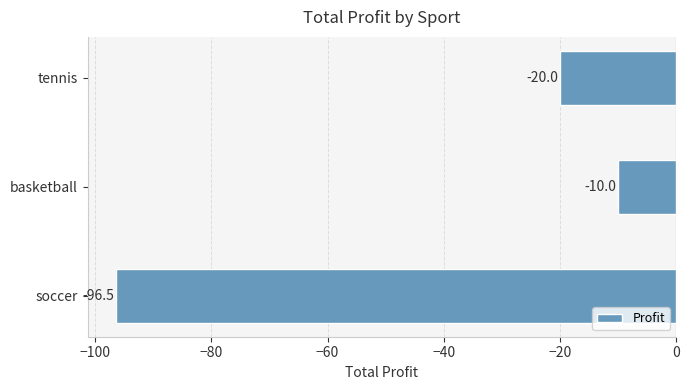

At which category does the chart reach its peak across all series?

basketball